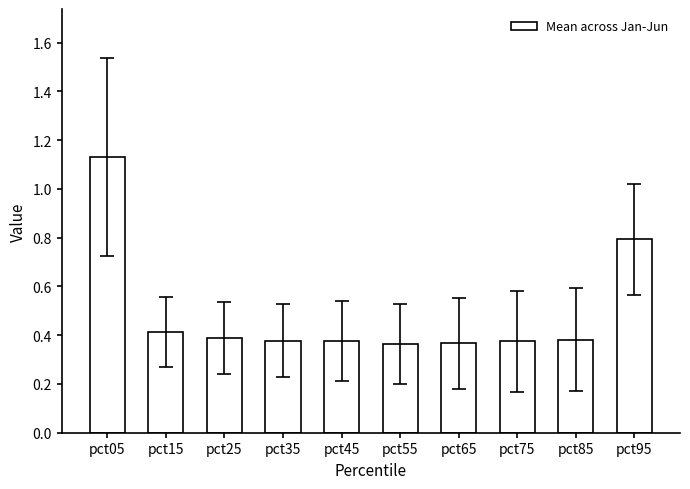

What is the sum of the values at pct05 and pct95?

1.9